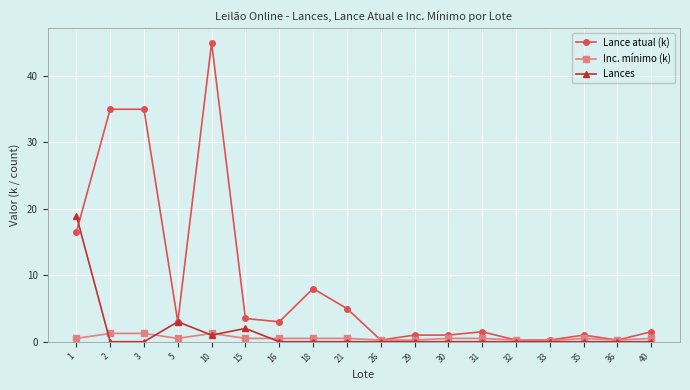

Which series has the largest total across all categories?

Lance atual (k)